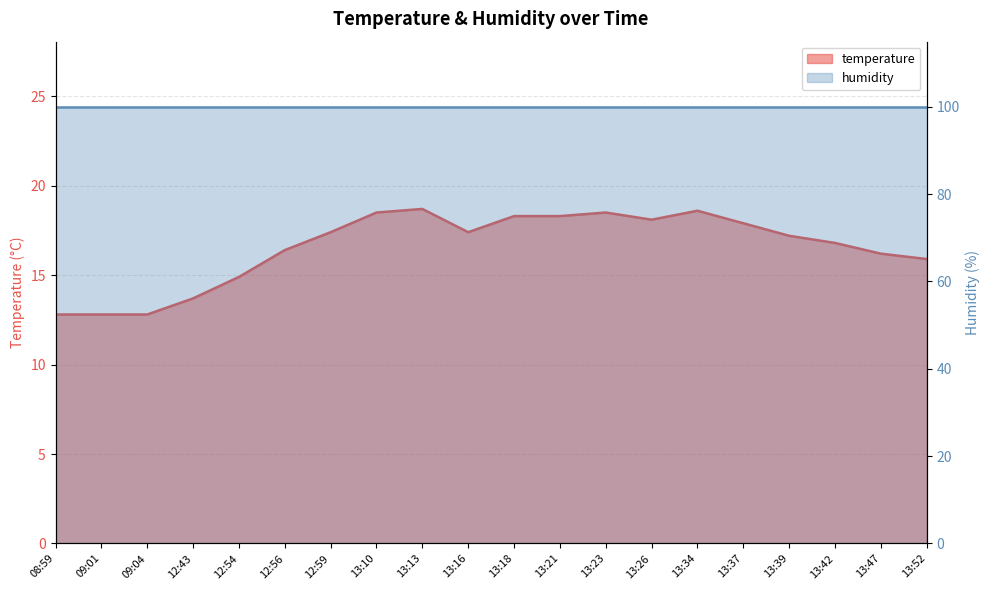

How many points are higher than both their immediate neighbors (excluding endpoints)?

3